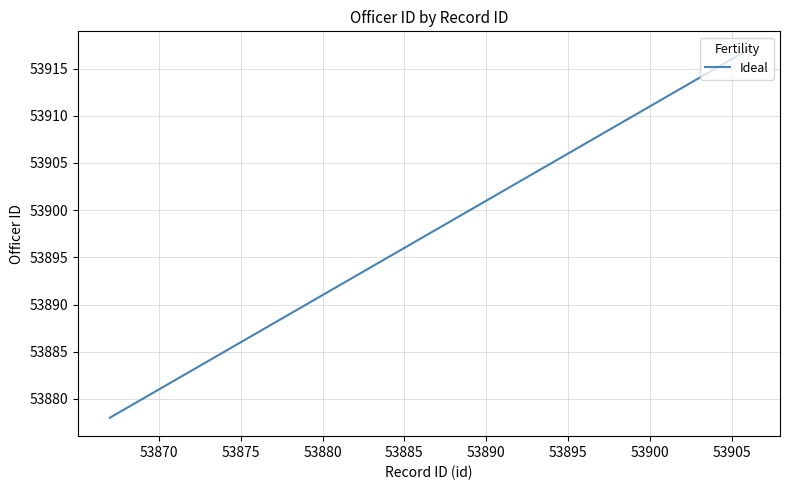

What is the minimum value shown in the chart?

53878